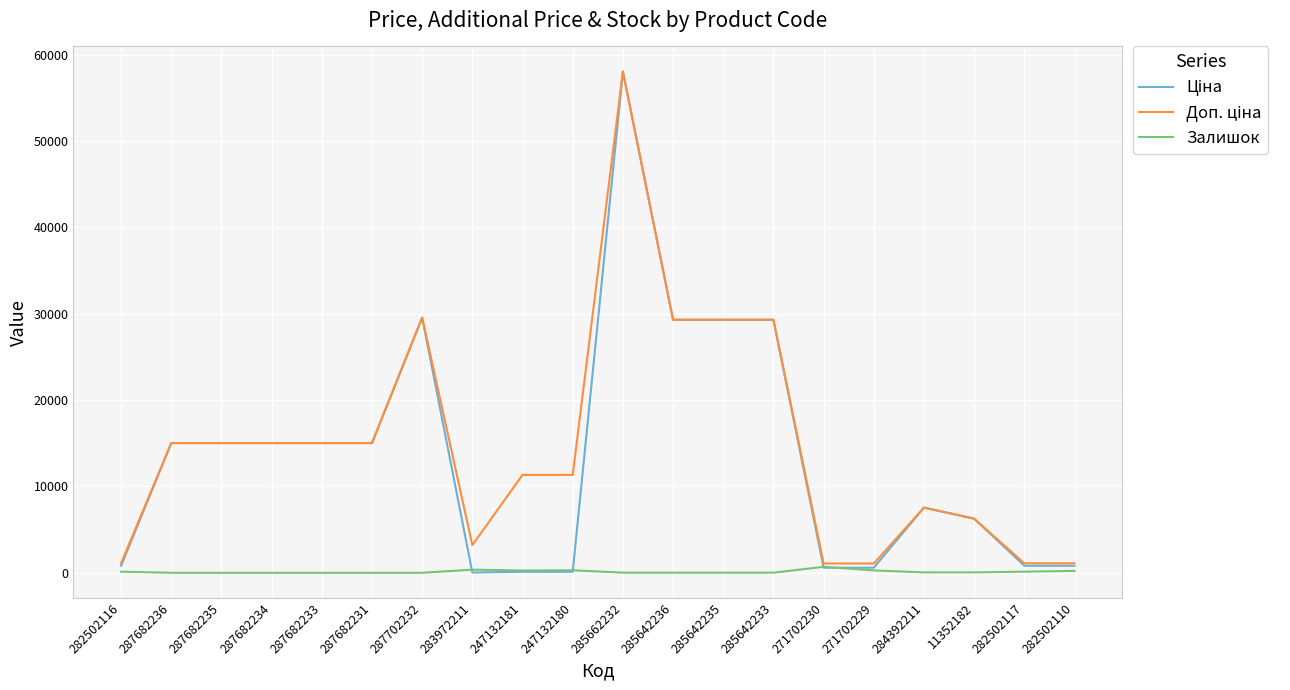

What is the maximum value shown in the chart?

58037.0